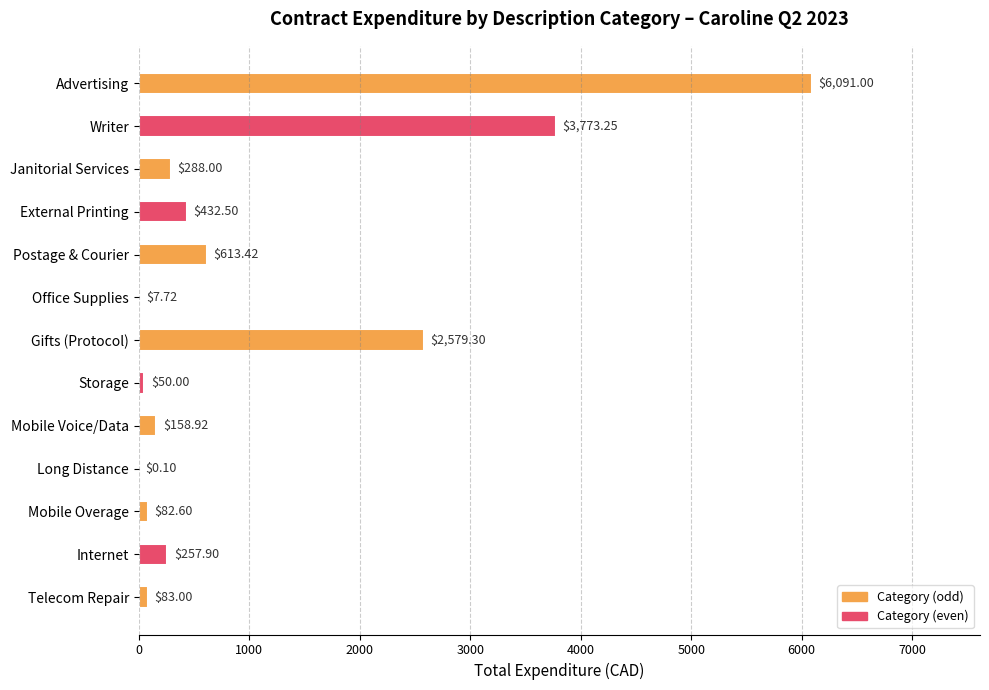

Between Advertising and Office Supplies, which is larger?

Advertising